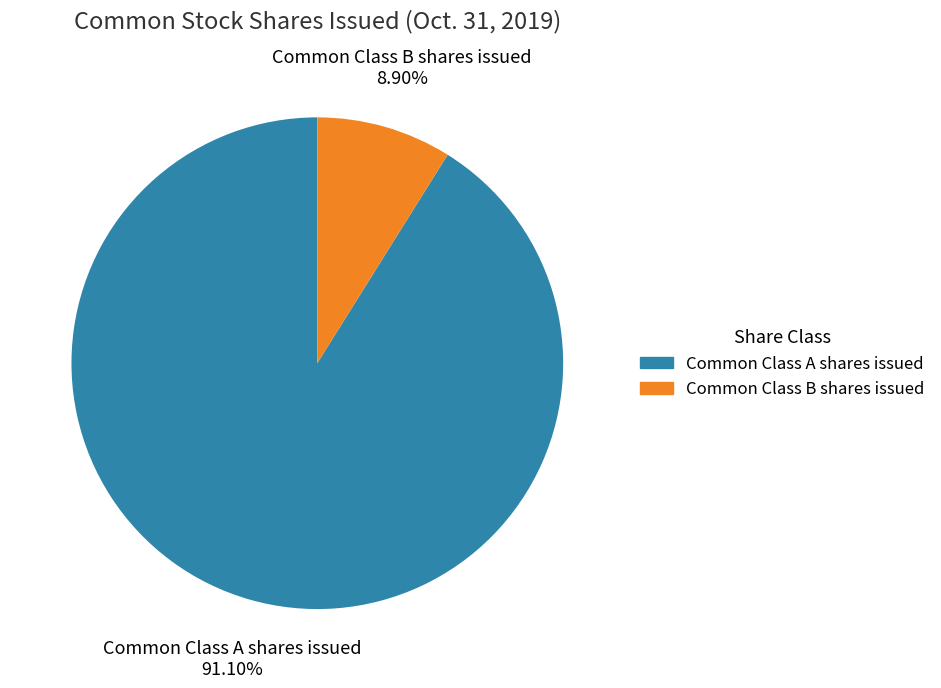

Which category has the biggest portion of the pie?

Common Class A shares issued